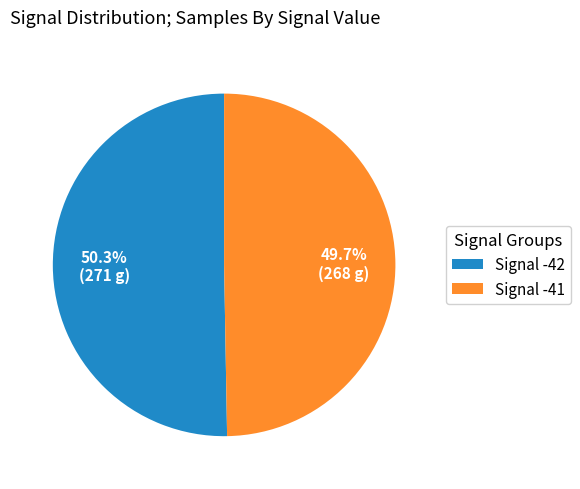

What is the majority slice?

Signal -42